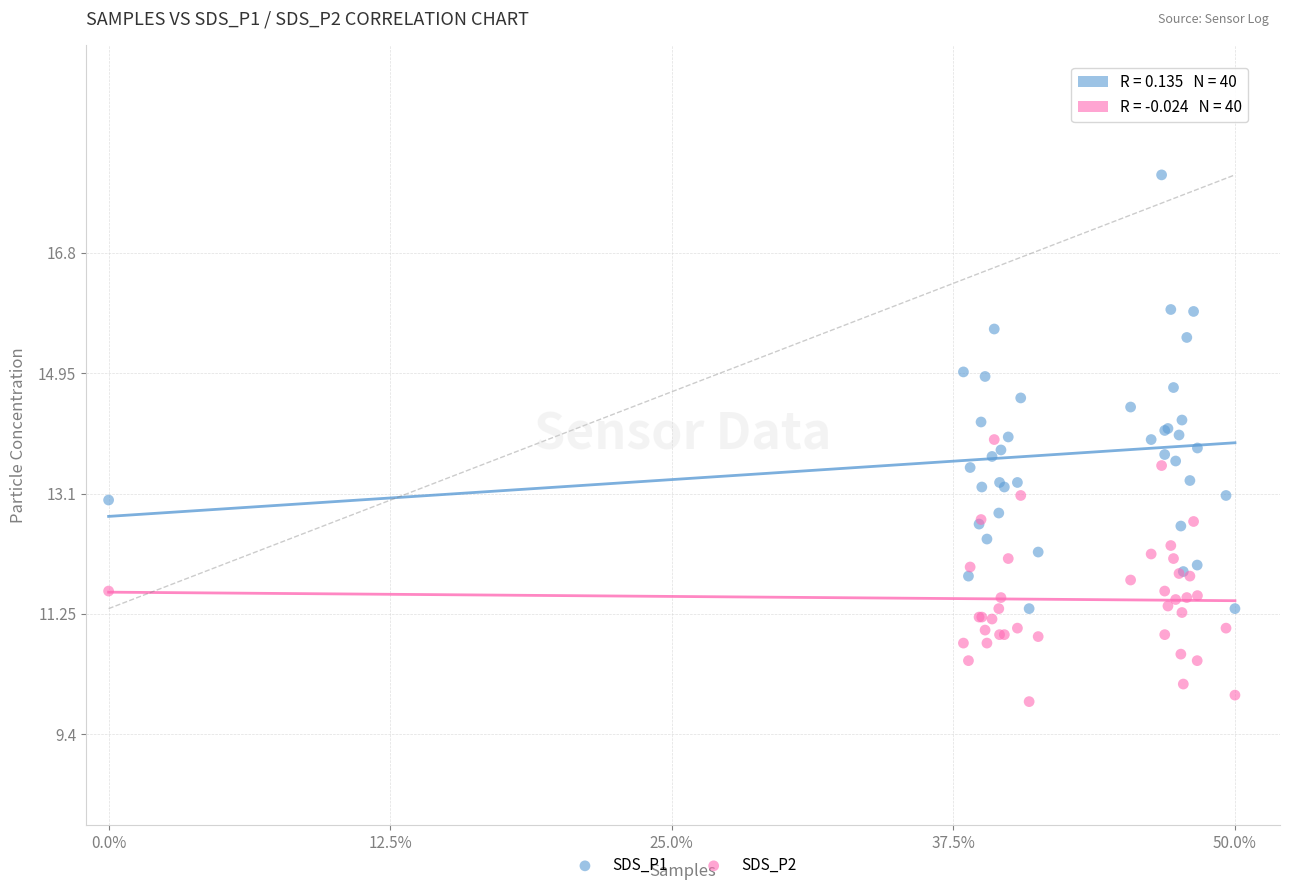

What is the X range (max minus min) for the scatter plot?

50.0